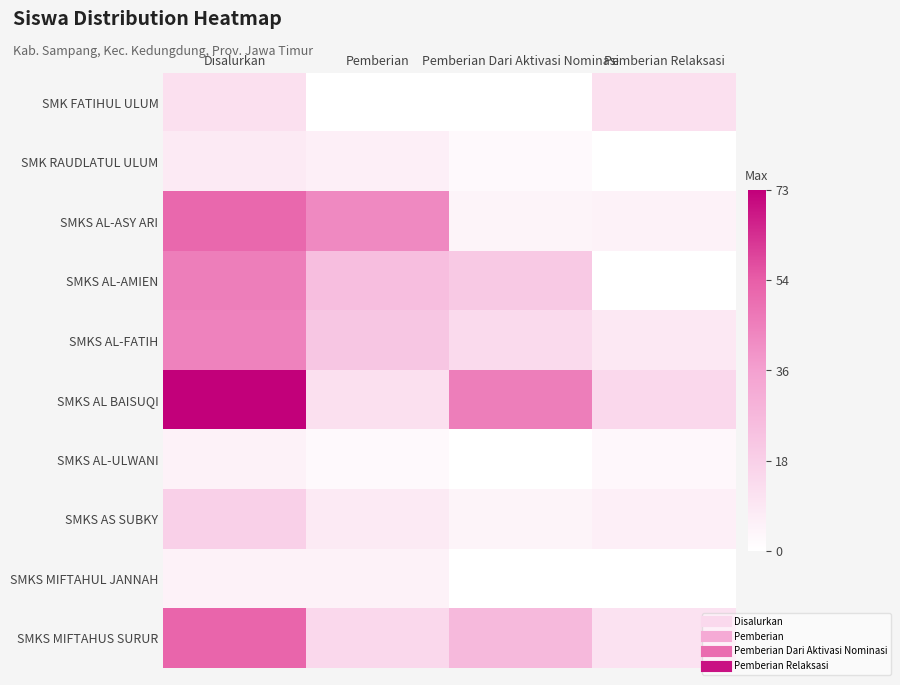

How many categories are shown in the chart?

4